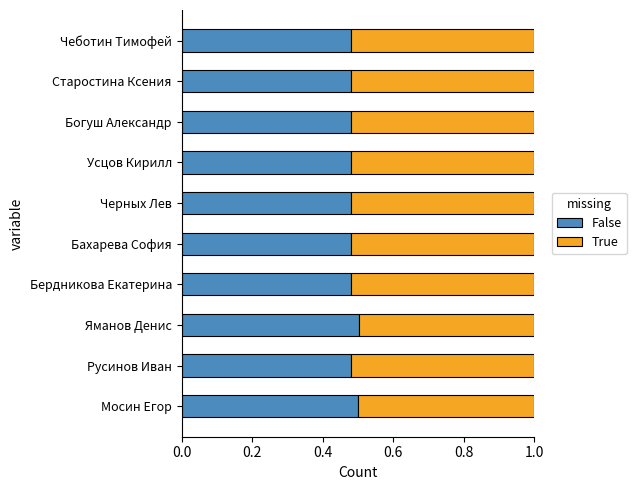

What is the sum of the False values at Бердникова Екатерина and Усцов Кирилл?

1.0